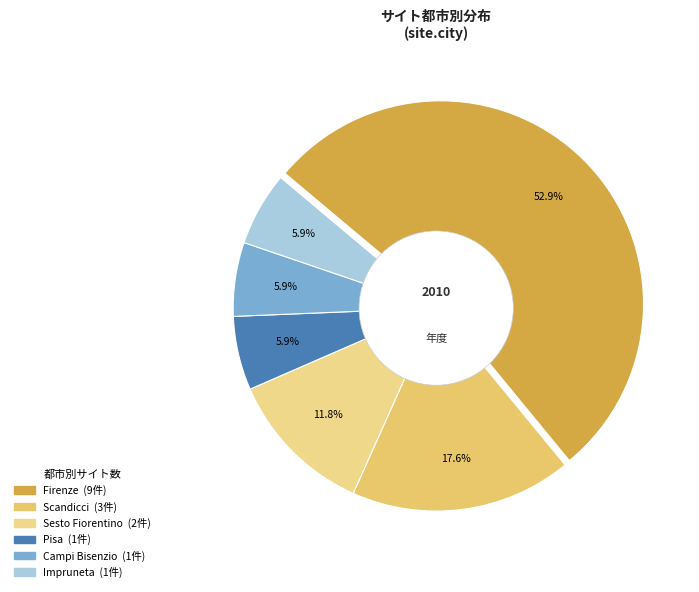

What is the change in value from Scandicci to Campi Bisenzio?

-2